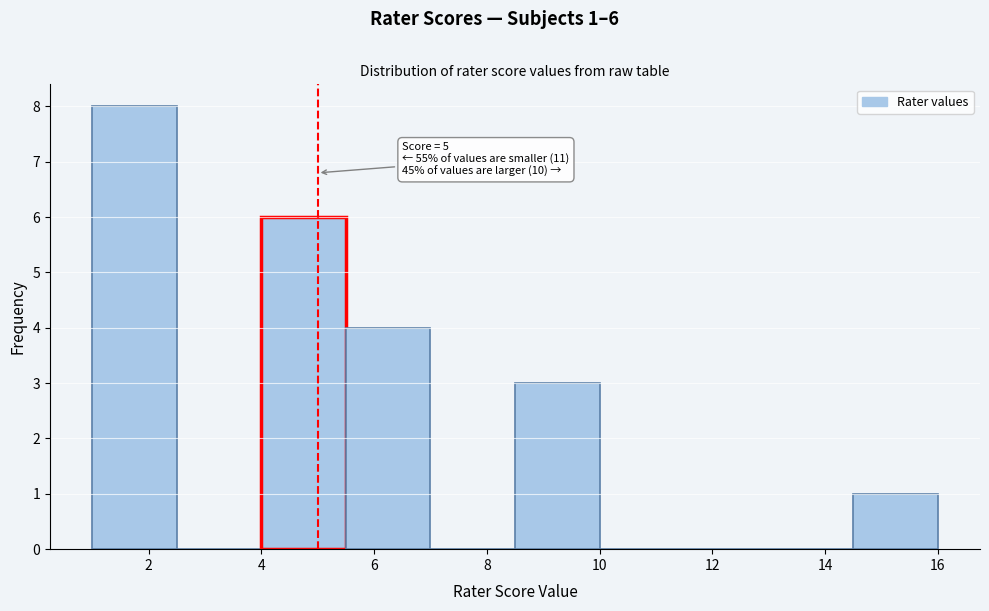

Which range on the x-axis has the tallest bar?

1.0 to 2.5